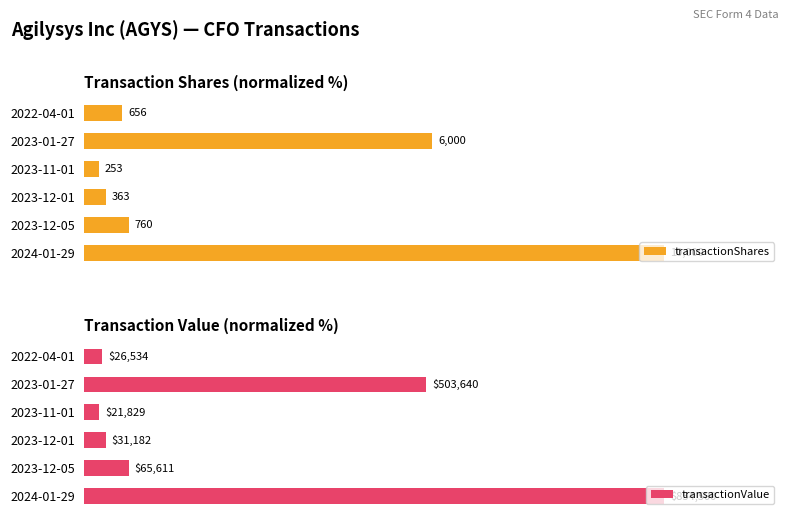

What are all the series names shown in the legend?

transactionShares, transactionValue